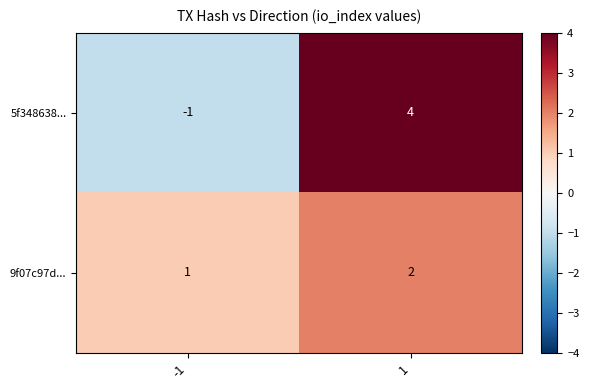

Reading left to right, extract all data points from this chart.

5f348638...: -1=-1	1=4
9f07c97d...: -1=1	1=2